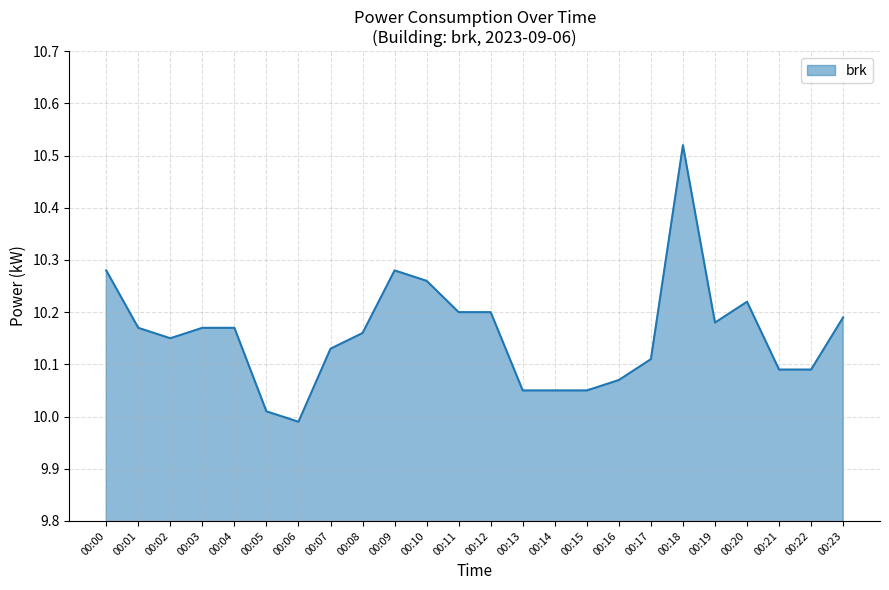

At which label does the data first exceed 10?

00:00